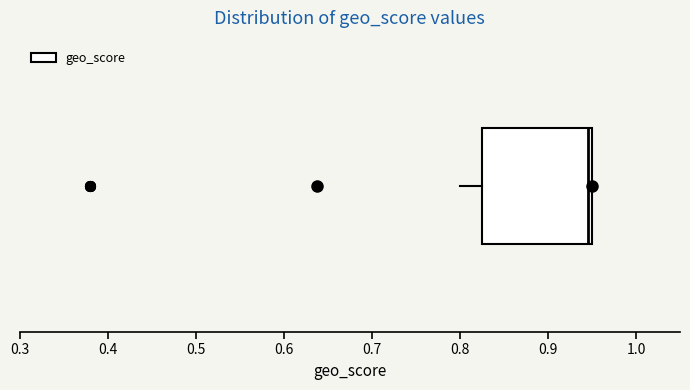

Read this box plot against the x-axis: the position of the median line, the range covered by the box, and the ends of both whiskers. The values are not printed on the chart, so give them approximately, as read against the axis.

median 0.95 (just left of the box's right edge), box 0.83 to 0.95, whiskers 0.80 to 0.95